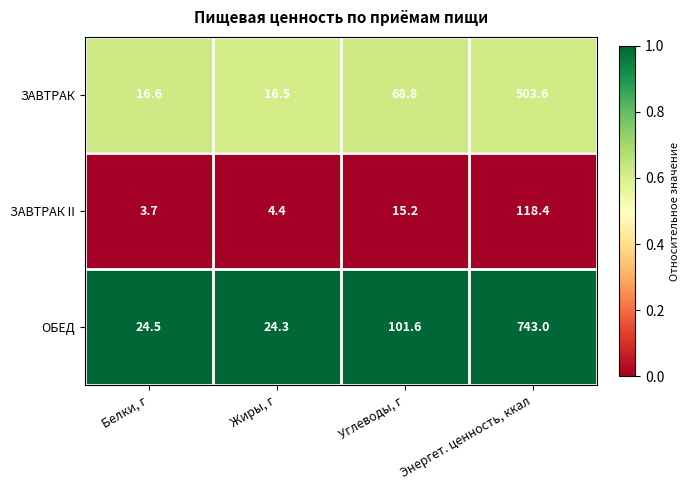

List the series in order of their peak value, lowest first.

ЗАВТРАК II, ЗАВТРАК, ОБЕД